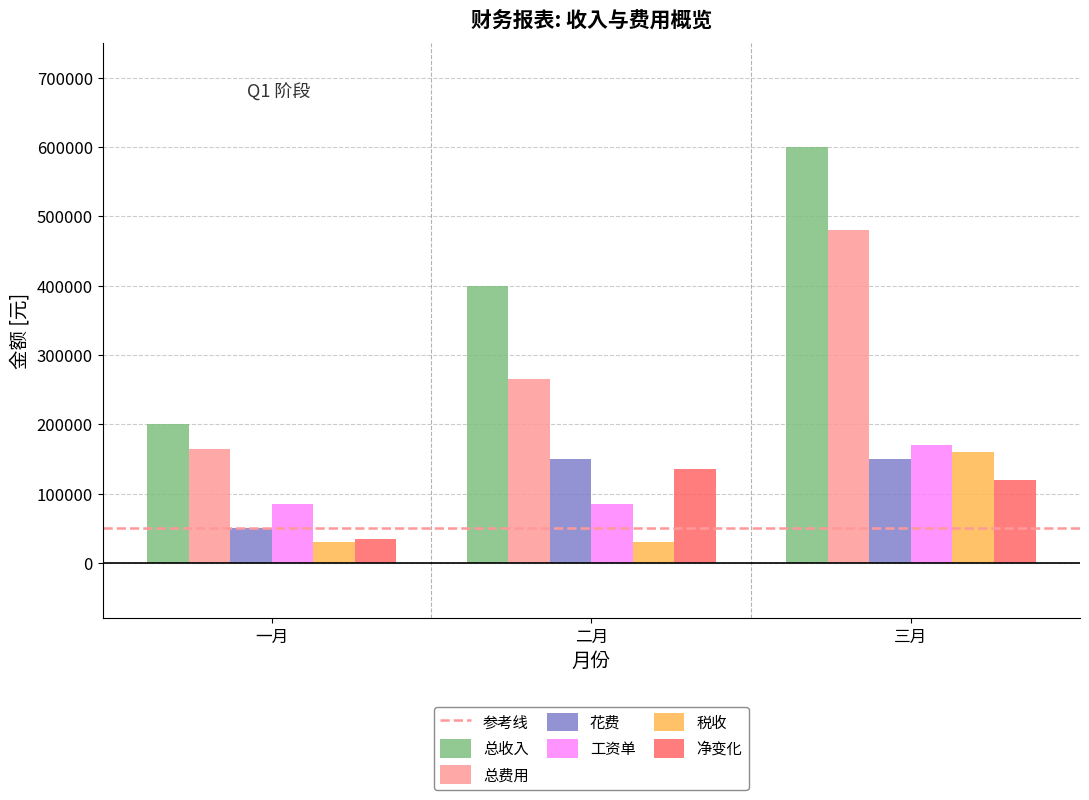

What is the sum of the 总收入 values at 一月 and 三月?

800000